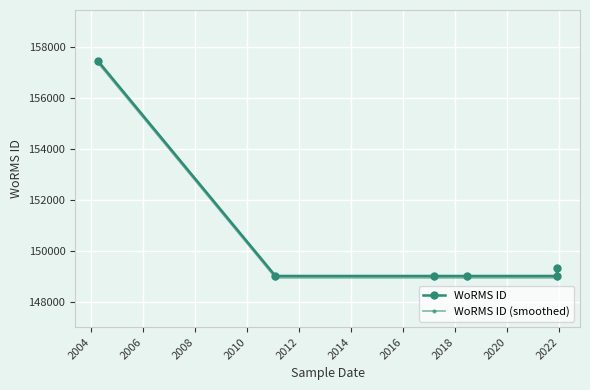

How many lines are shown in the chart?

2